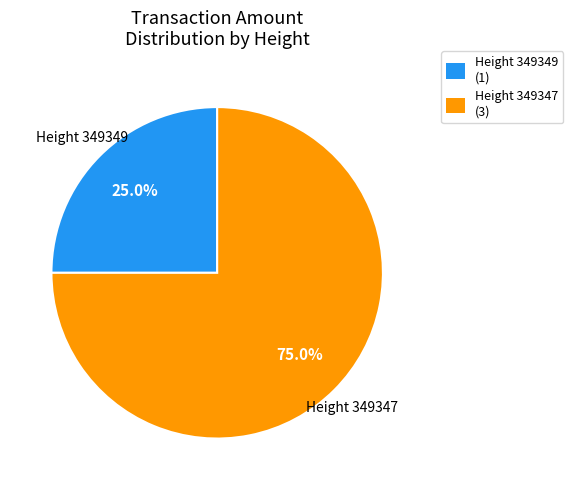

What is the smallest slice in the pie chart?

Height 349349 (1)